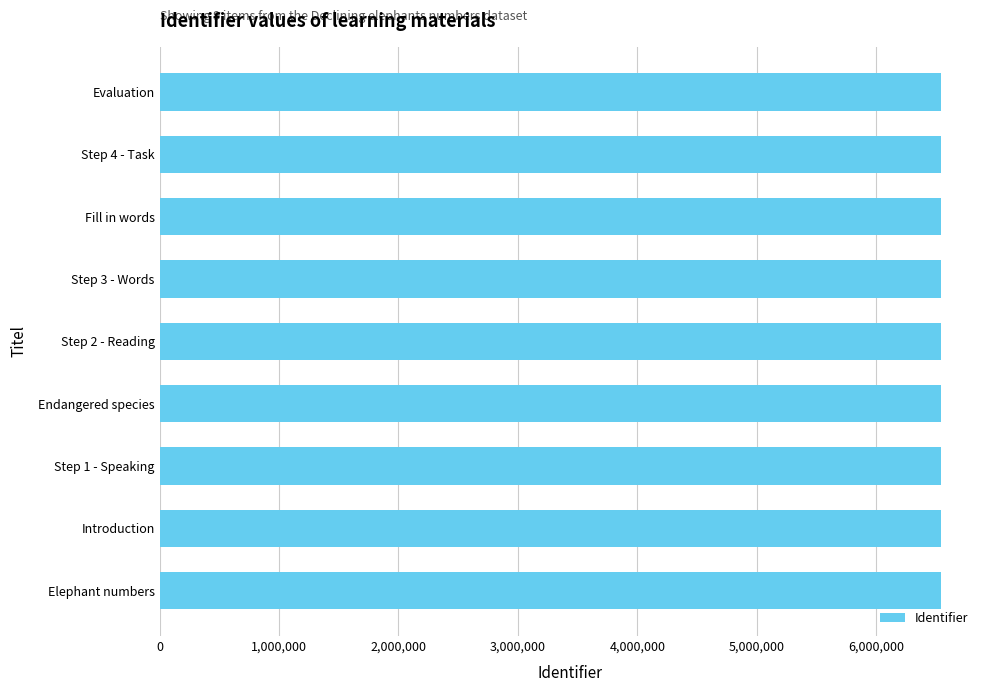

What is the label of the 3rd bar from the bottom?

Step 1 - Speaking